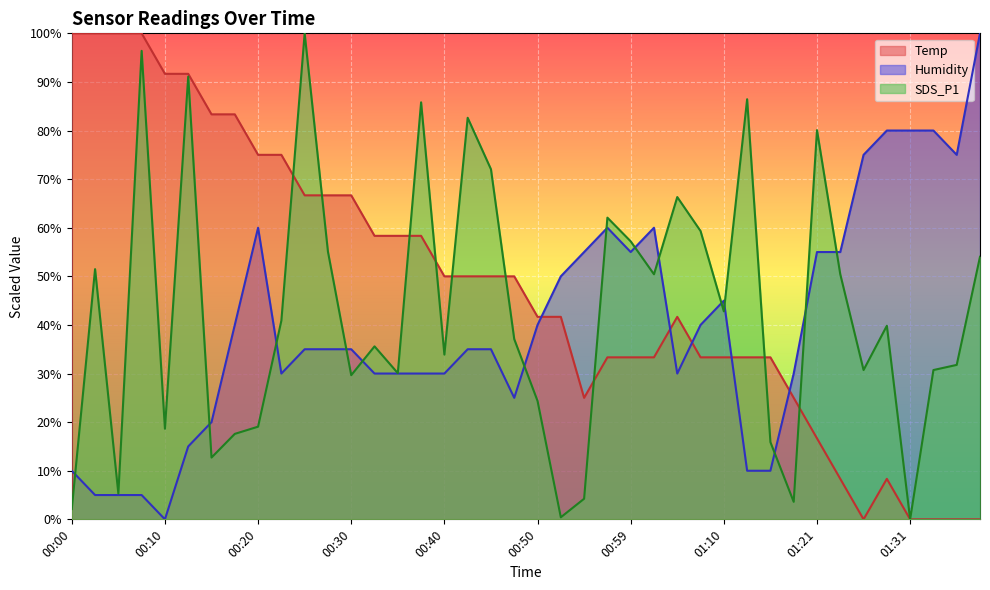

Rank the series at 00:15 from lowest to highest value.

SDS_P1, Humidity, Temp